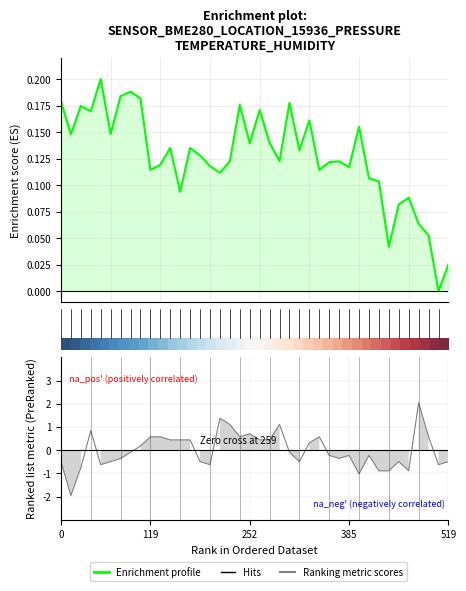

At how many categories does at least one series exceed 1?

4